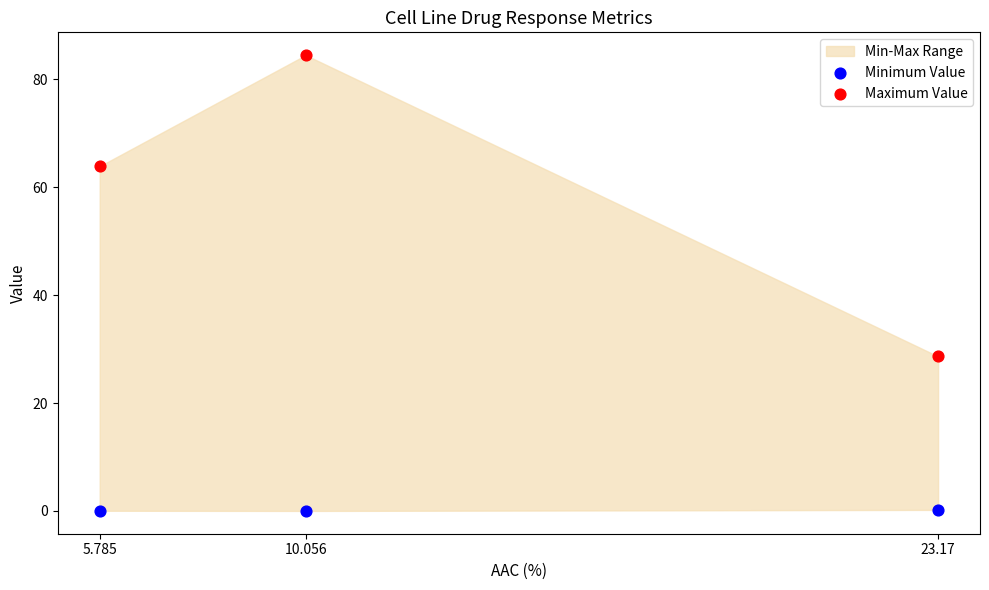

Which series contains the highest Y value?

Maximum Value